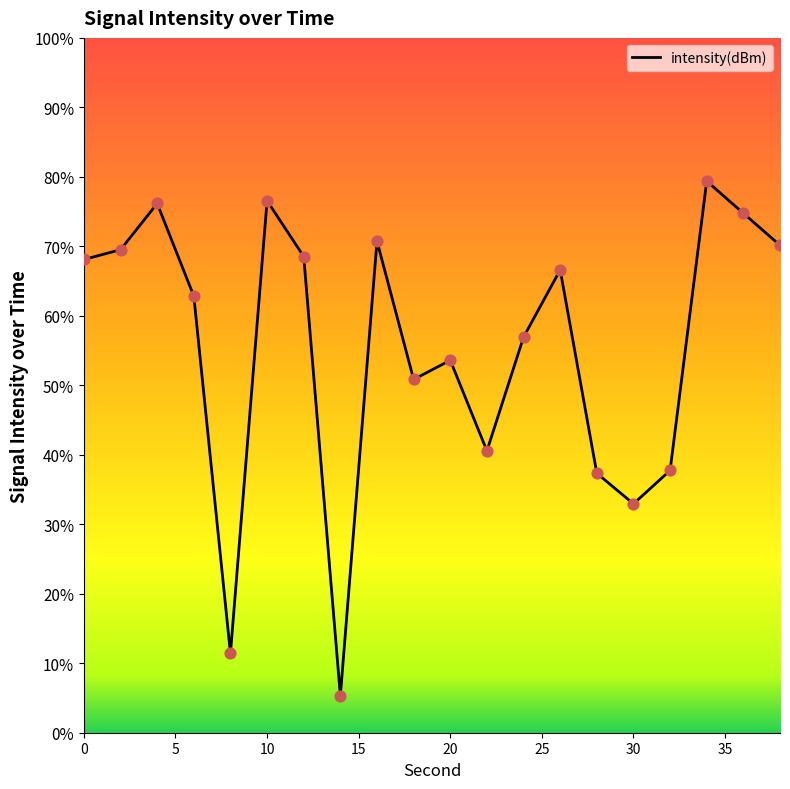

Which has a higher value, 22 or 6?

6